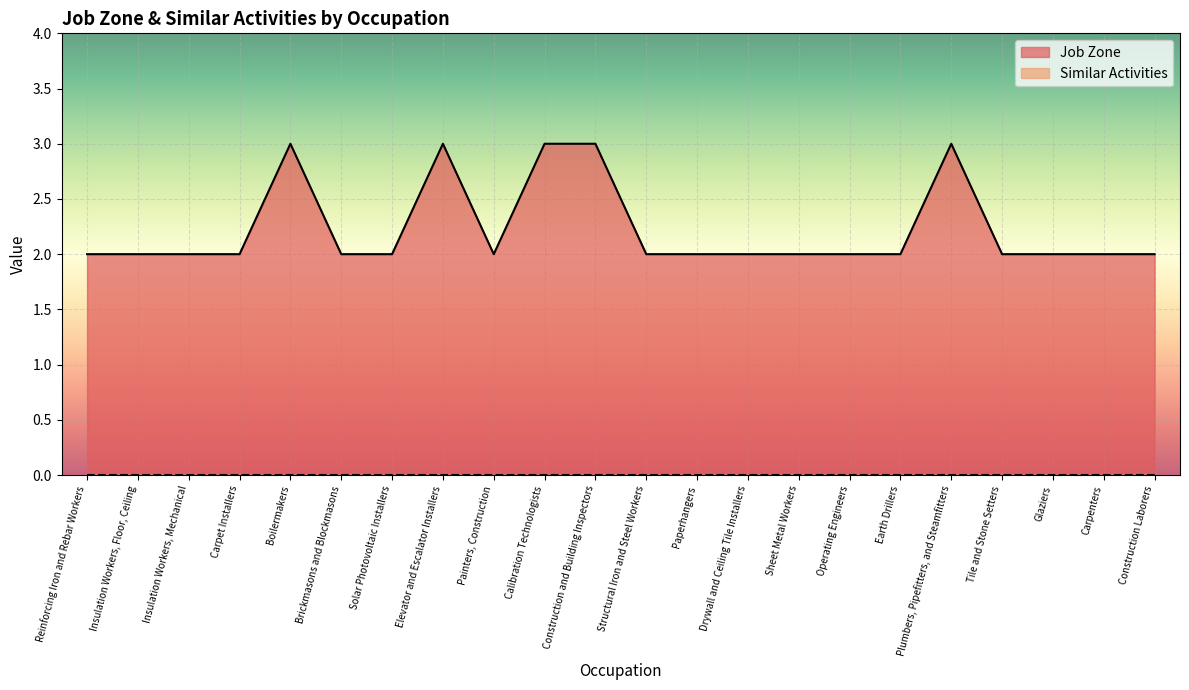

Reading right to left, list all the values displayed in this chart.

Construction Laborers=2	Carpenters=2	Glaziers=2	Tile and Stone Setters=2	Plumbers, Pipefitters, and Steamfitters=3	Earth Drillers=2	Operating Engineers=2	Sheet Metal Workers=2	Drywall and Ceiling Tile Installers=2	Paperhangers=2	Structural Iron and Steel Workers=2	Construction and Building Inspectors=3	Calibration Technologists=3	Painters, Construction=2	Elevator and Escalator Installers=3	Solar Photovoltaic Installers=2	Brickmasons and Blockmasons=2	Boilermakers=3	Carpet Installers=2	Insulation Workers, Mechanical=2	Insulation Workers, Floor, Ceiling=2	Reinforcing Iron and Rebar Workers=2